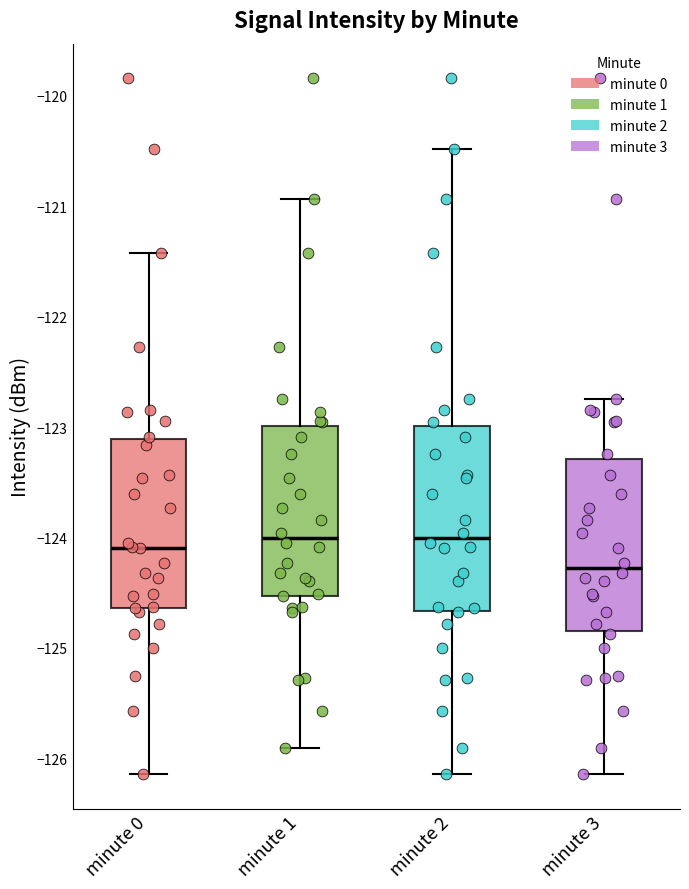

Reading left to right, transcribe this box plot: for each box, give where its median line is, the range the box spans, and where its two whiskers end, as read against the y-axis. The values are not printed on the chart, so give them approximately, as read against the axis.

minute 0: median -124.1, box -124.6 to -123.1, whiskers -126.1 to -121.4
minute 1: median -124.0, box -124.5 to -123.0, whiskers -125.9 to -120.9
minute 2: median -124.0, box -124.7 to -123.0, whiskers -126.1 to -120.5
minute 3: median -124.3, box -124.9 to -123.3, whiskers -126.1 to -122.7